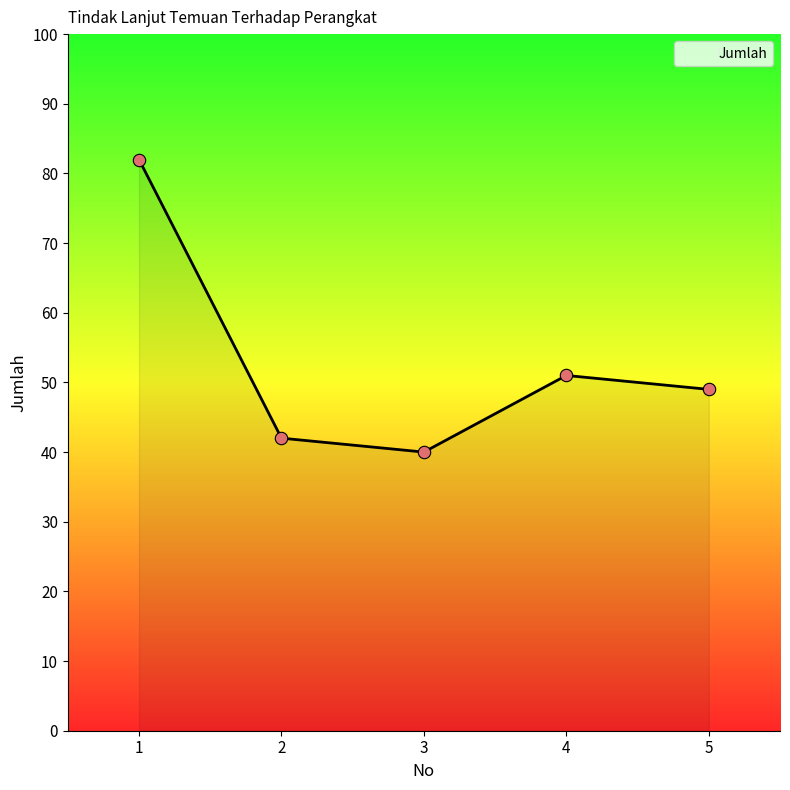

What is the ratio of the value at 1 to the value at 5?

1.7